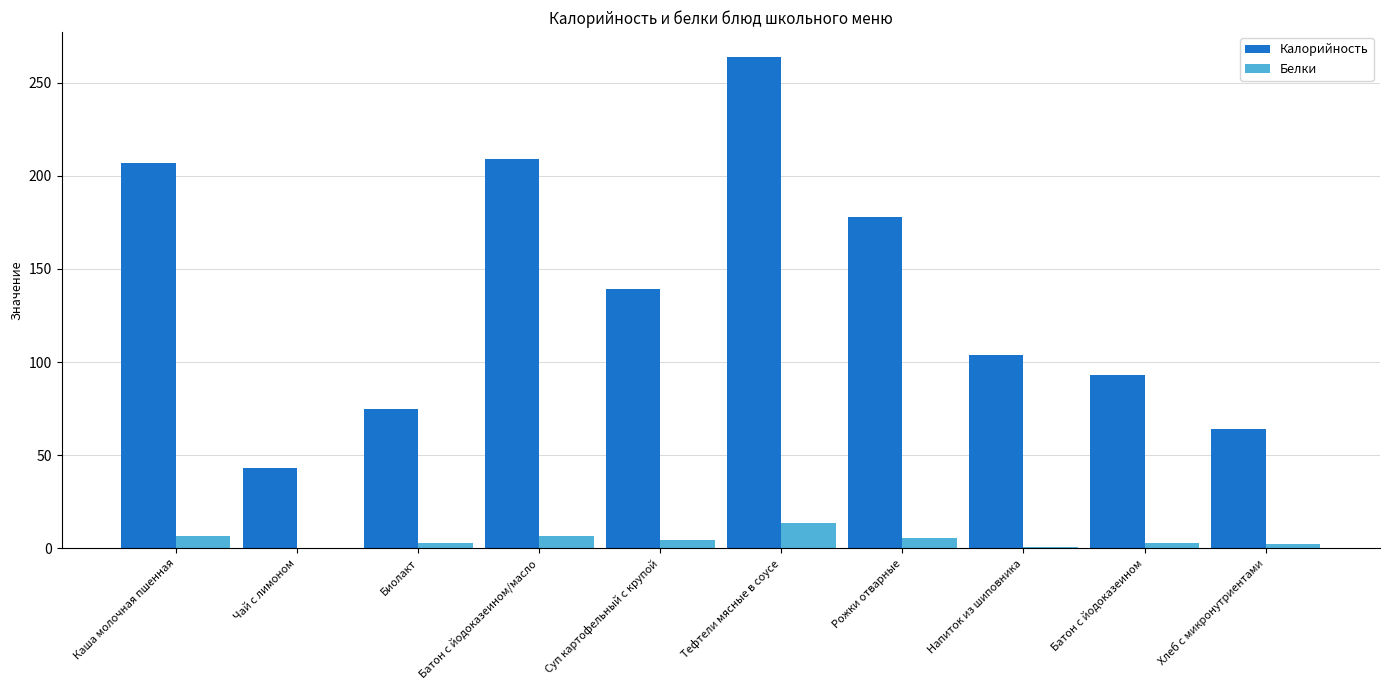

The value of Калорийность at Рожки отварные is 272.5. True or false?

False